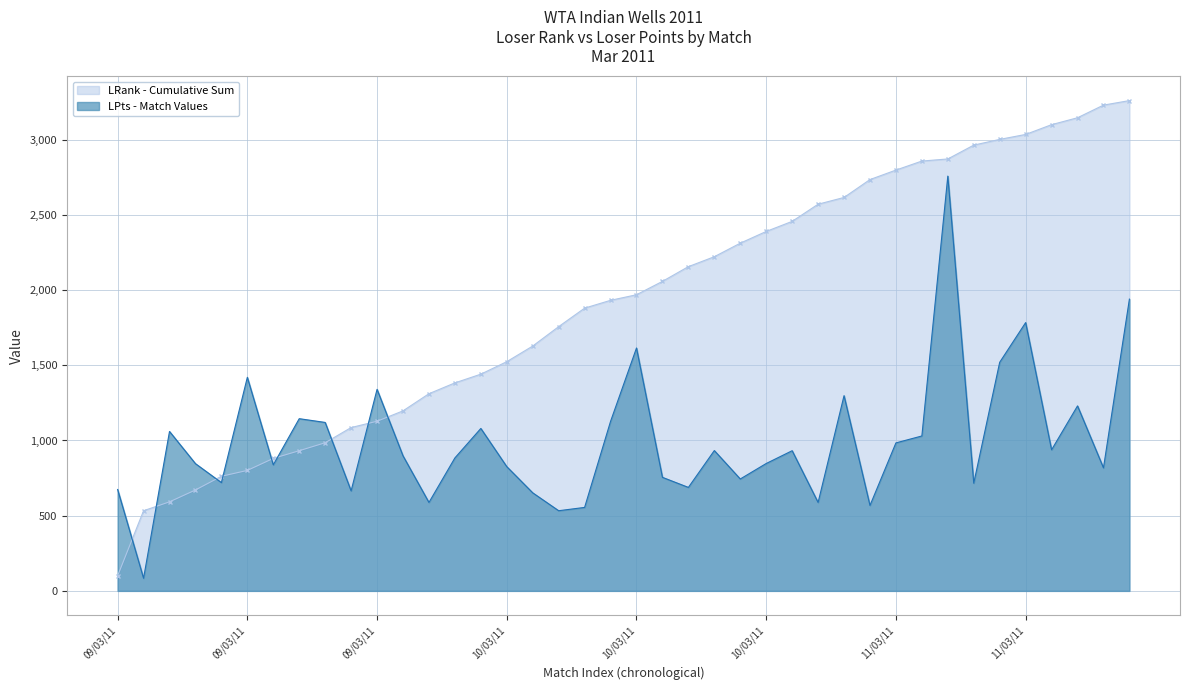

Reading left to right, list all the values displayed in this chart.

674	84	1060	846	720	1420	838	1145	1120	665	1340	898	588	884	1080	826	652	533	555	1127	1615	755	688	933	744	847	932	588	1298	568	984	1030	2758	716	1520	1784	938	1230	818	1940